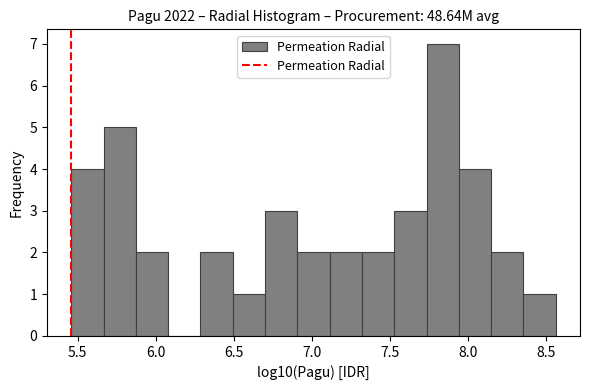

Reading left to right, list every bar in this chart as the range it spans on the x-axis followed by its height. Neither the bar edges nor the heights are printed on the chart, so give them approximately, as read against the axes.

5.45 to 5.65: 4
5.65 to 5.85: 5
5.85 to 6.10: 2
6.10 to 6.30: 0
6.30 to 6.50: 2
6.50 to 6.70: 1
6.70 to 6.90: 3
6.90 to 7.10: 2
7.10 to 7.30: 2
7.30 to 7.55: 2
7.55 to 7.75: 3
7.75 to 7.95: 7
7.95 to 8.15: 4
8.15 to 8.35: 2
8.35 to 8.55: 1